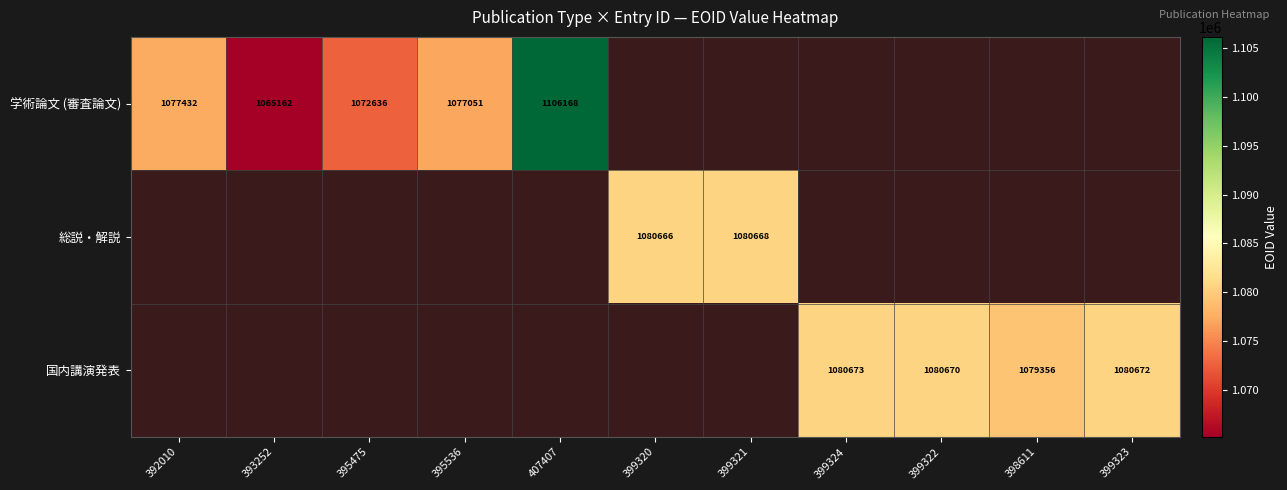

Is it true that 学術論文 (審査論文) equals 1911389 at 392010?

False